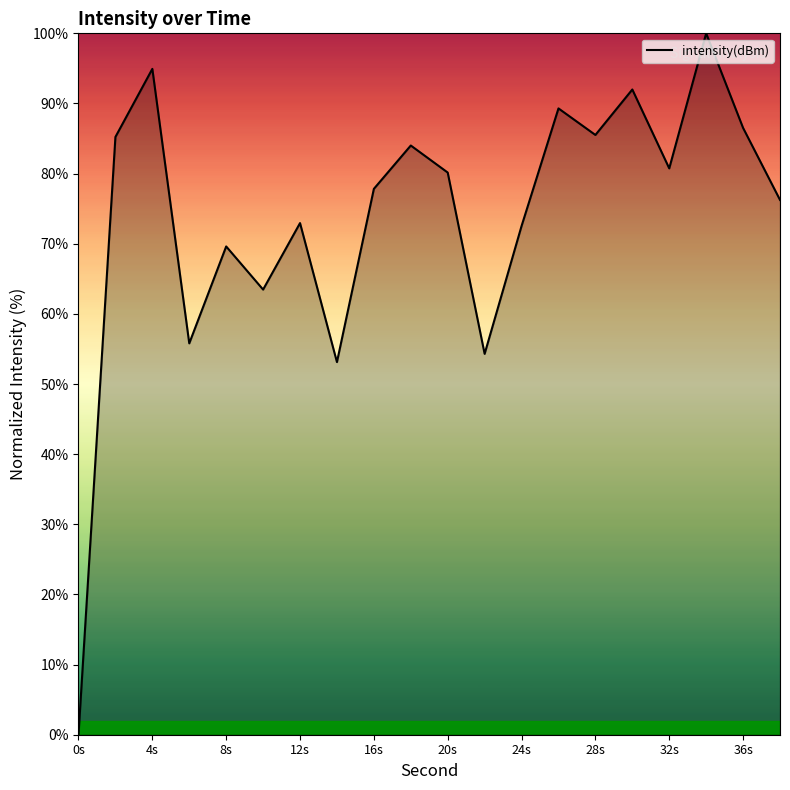

Does the chart display data point markers on the line(s)?

No